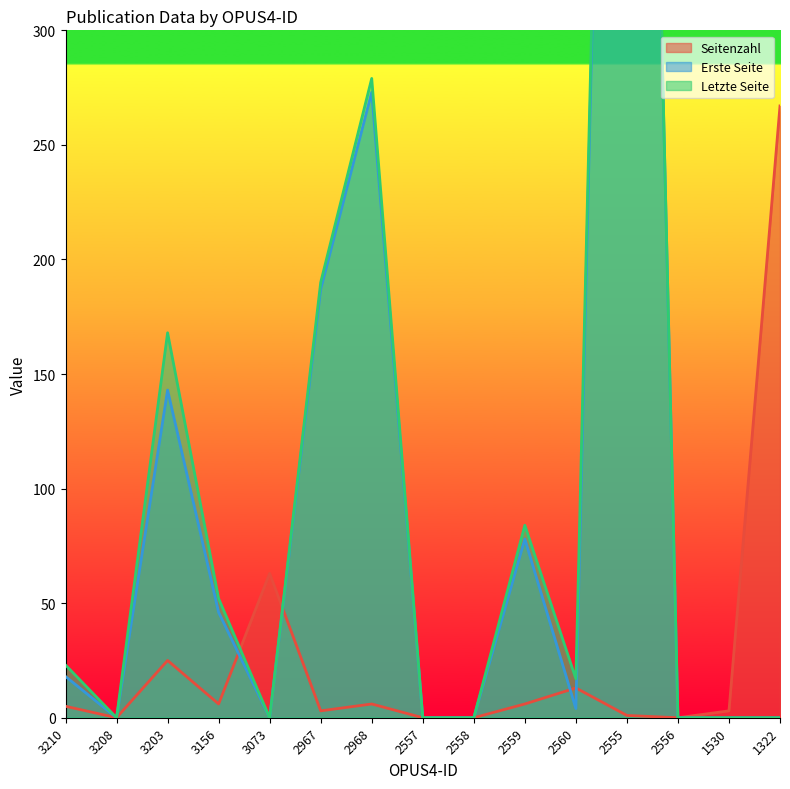

The Erste Seite series shows 46 at 3156. True or false?

True